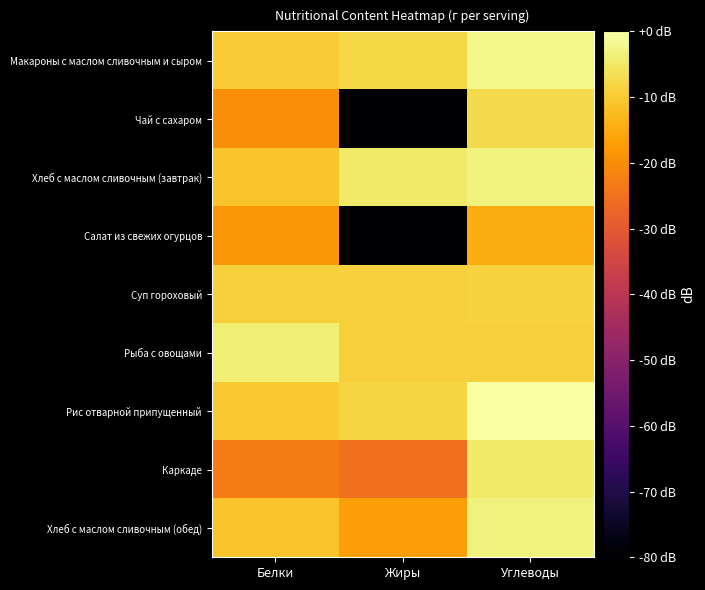

Reading left to right, what are all the values shown in this chart?

Макароны с маслом сливочным и сыром: Белки=-9.7	Жиры=-8.0	Углеводы=-2.4
Чай с сахаром: Белки=-20.0	Жиры=-80.0	Углеводы=-7.2
Хлеб с маслом сливочным (завтрак): Белки=-11.0	Жиры=-4.8	Углеводы=-3.2
Салат из свежих огурцов: Белки=-18.5	Жиры=-80.0	Углеводы=-14.7
Суп гороховый: Белки=-9.2	Жиры=-8.9	Углеводы=-8.7
Рыба с овощами: Белки=-4.0	Жиры=-9.2	Углеводы=-9.2
Рис отварной припущенный: Белки=-10.1	Жиры=-8.4	Углеводы=-0.1
Каркаде: Белки=-23.0	Жиры=-25.2	Углеводы=-4.8
Хлеб с маслом сливочным (обед): Белки=-11.0	Жиры=-17.0	Углеводы=-3.2